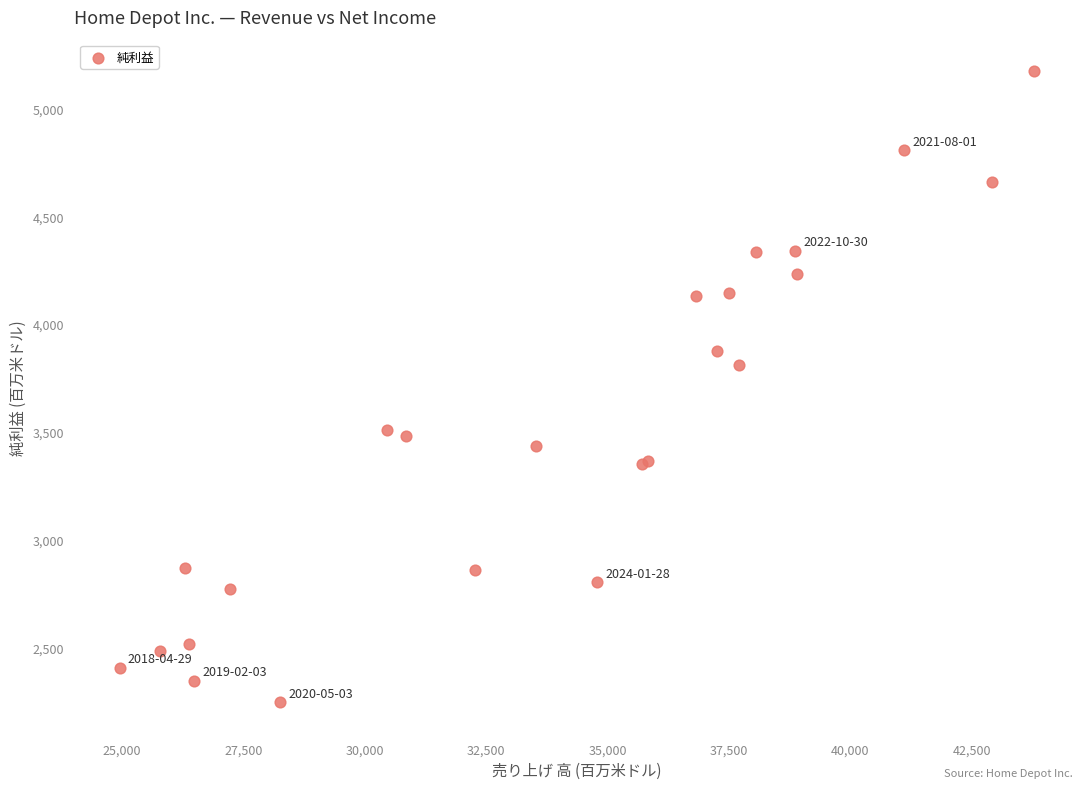

What Y value in the scatter plot is closest to 3709?

3810